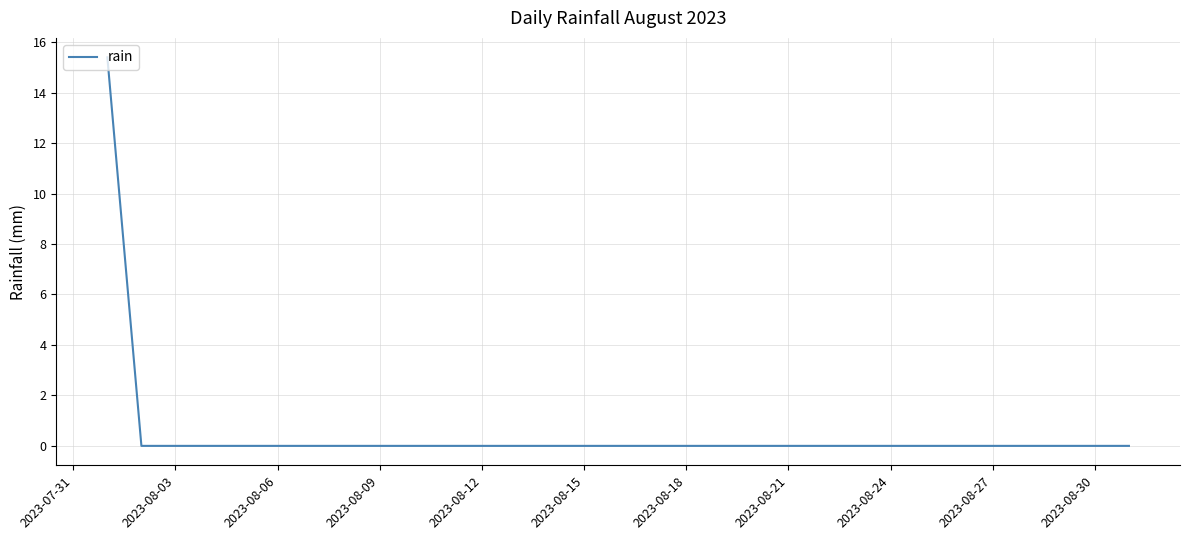

Reading left to right, extract all data points from this chart.

15.4	0.0	0.0	0.0	0.0	0.0	0.0	0.0	0.0	0.0	0.0	0.0	0.0	0.0	0.0	0.0	0.0	0.0	0.0	0.0	0.0	0.0	0.0	0.0	0.0	0.0	0.0	0.0	0.0	0.0	0.0